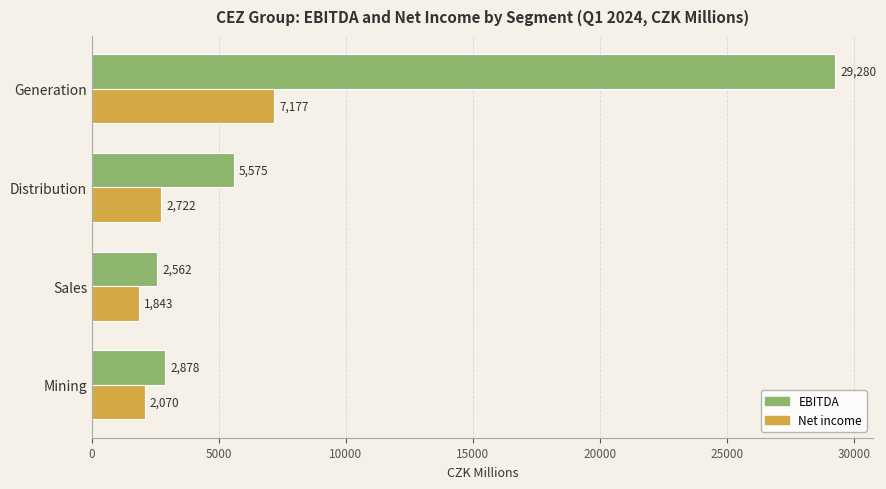

The Net income series shows 7177 at Generation. True or false?

True